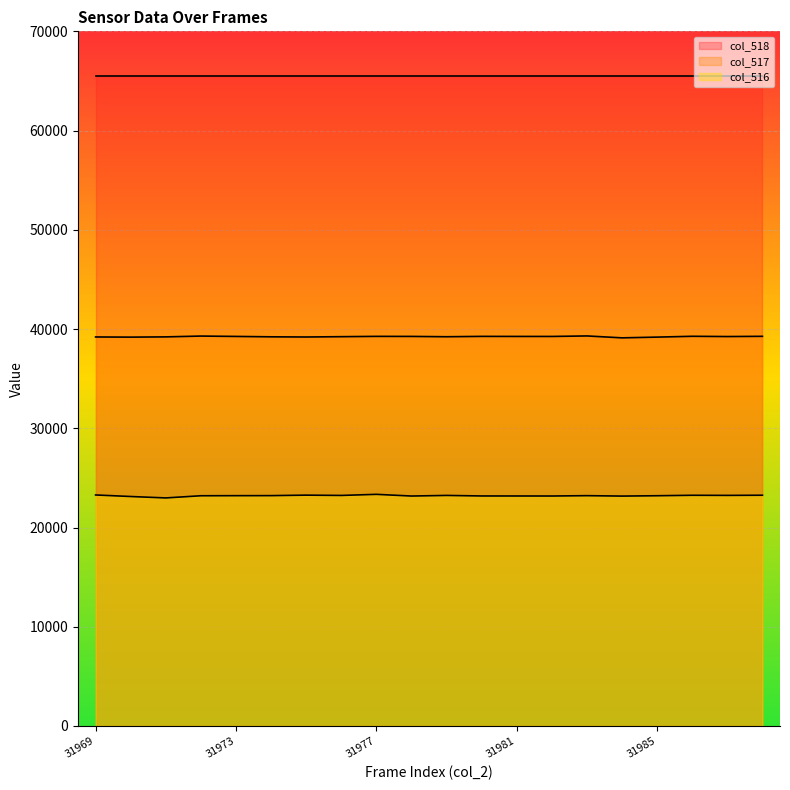

What are all the series names shown in the legend?

col_518, col_517, col_516